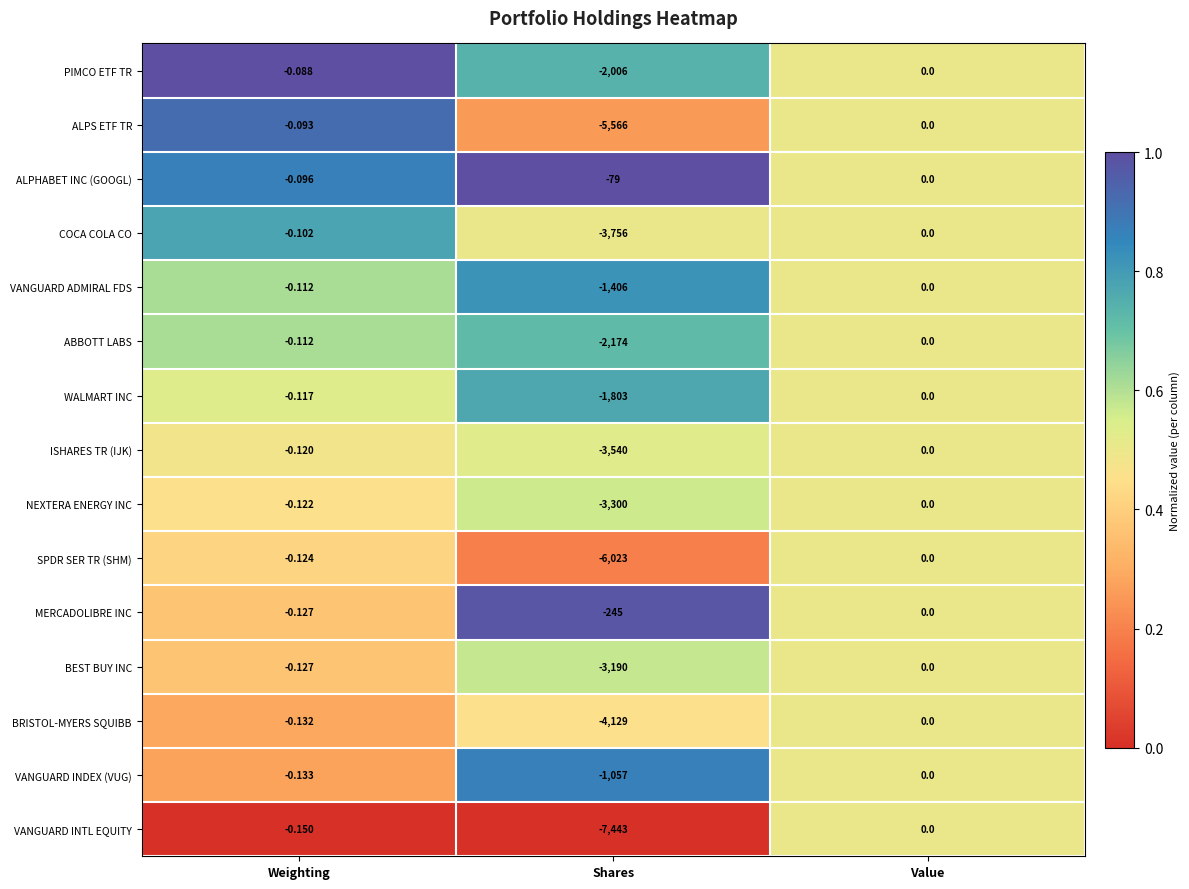

At which category is the sum across all series the highest?

Value